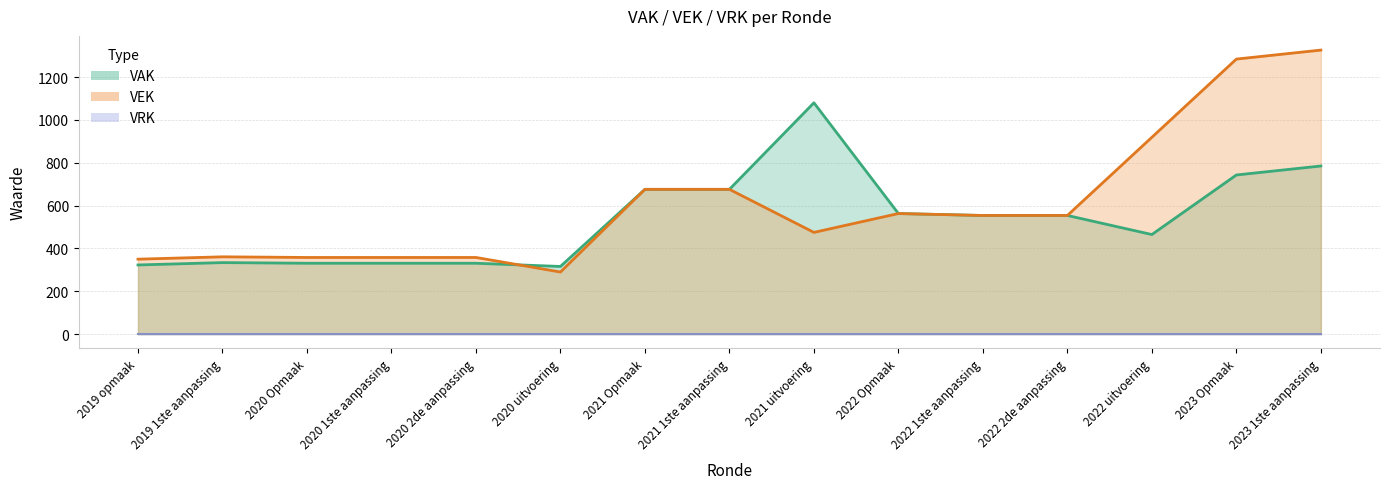

At which label does VEK reach its peak?

2023 1ste aanpassing